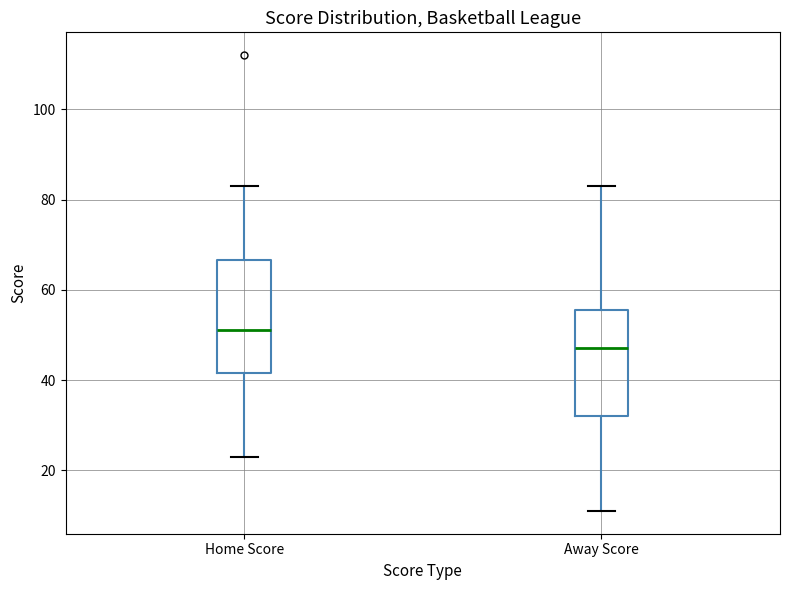

Reading left to right, read every box against the y-axis: the position of its median line, the range the box covers, and the ends of its whiskers. The values are not printed on the chart, so give them approximately, as read against the axis.

Home Score: median 52, box 42 to 66, whiskers 24 to 84
Away Score: median 48, box 32 to 56, whiskers 12 to 84